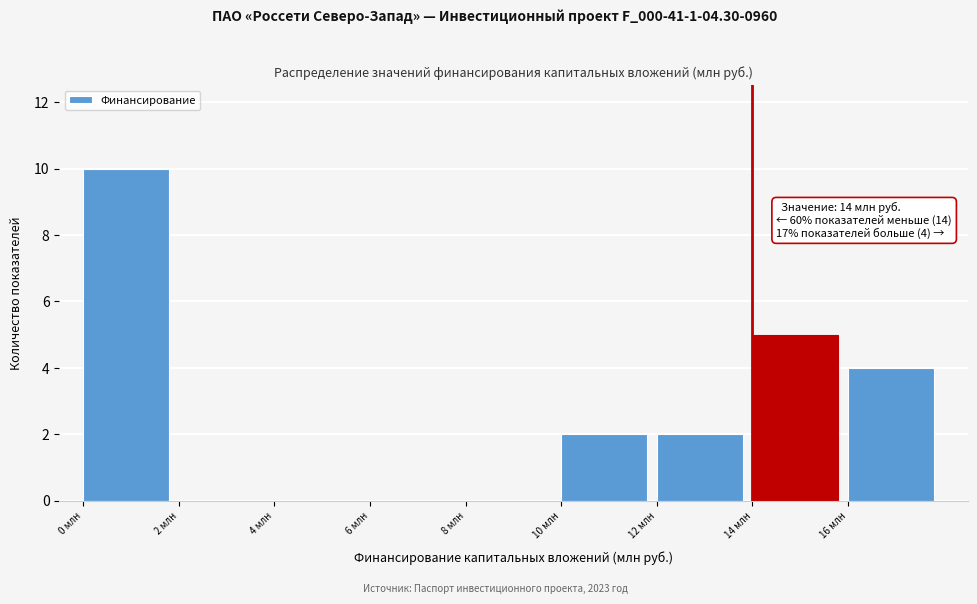

Over which range of the x-axis is the bar tallest?

0 to 2